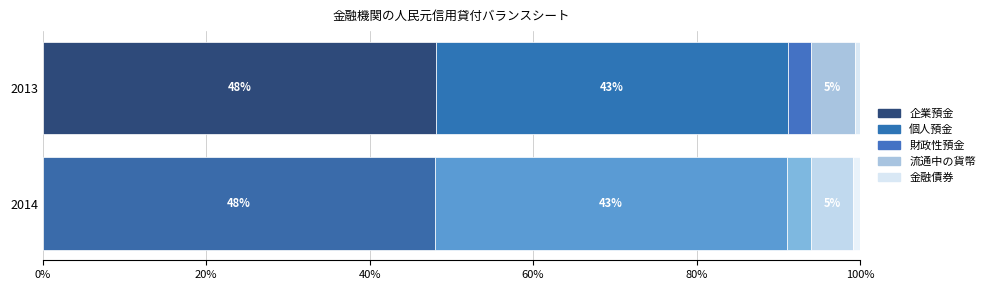

Reading left to right, transcribe all the data shown in this chart.

2013: 企業預金=520825.9	個人預金=466502.4	財政性預金=30133.5	流通中の貨幣=58574.4	金融債券=6681.0
2014: 企業預金=565249.1	個人預金=507831.1	財政性預金=35664.5	流通中の貨幣=60259.5	金融債券=9843.2